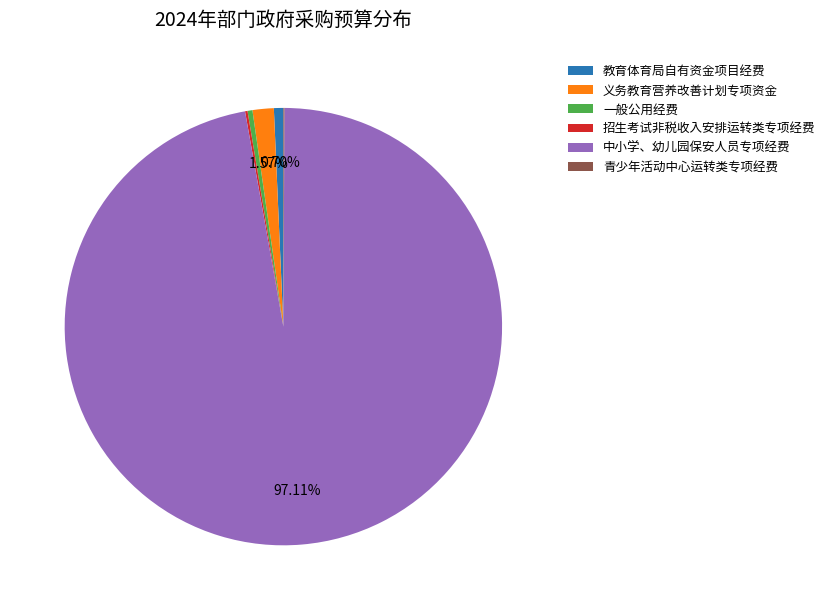

Is it true that 义务教育营养改善计划专项资金 is 2% of the pie?

True